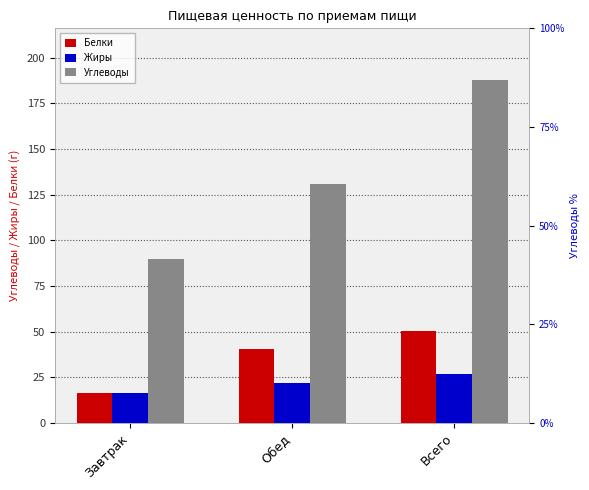

What is the label of the 1st bar from the right?

Всего